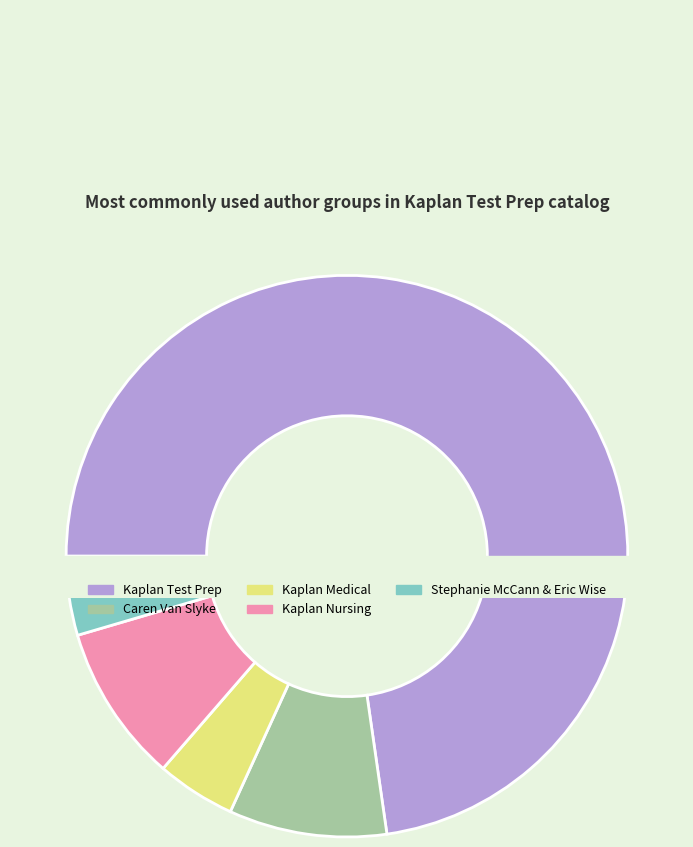

What is the total percentage of Kaplan Medical and Kaplan Nursing?

13.6%